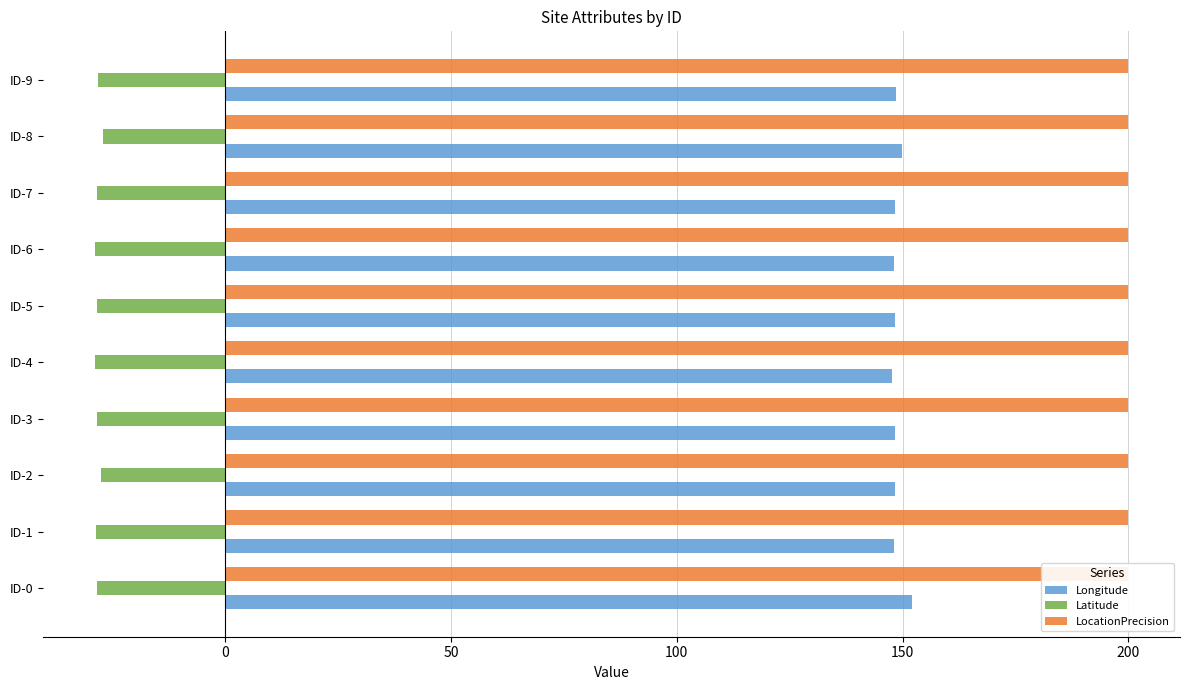

Which series has the largest total across all categories?

Longitude